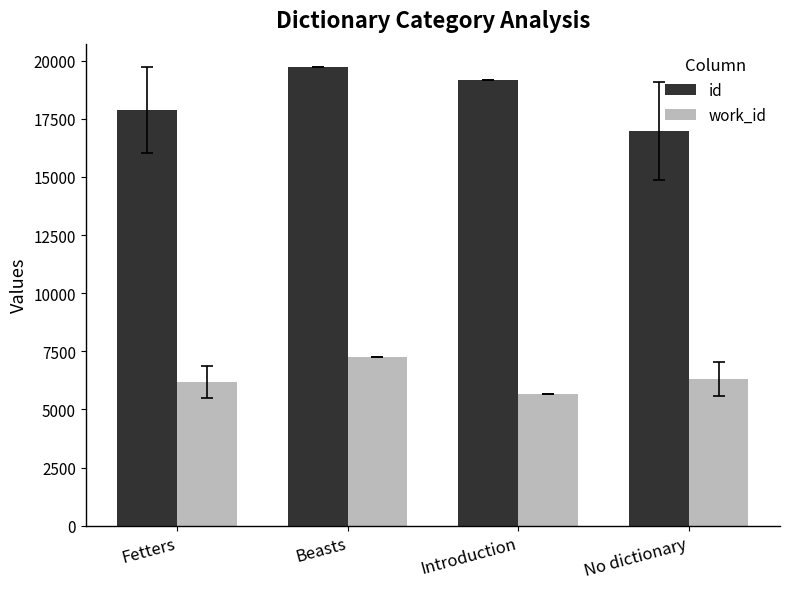

Reading left to right, what are all the values shown in this chart?

id: Fetters=17880.3	Beasts=19747.0	Introduction=19154.0	No dictionary=16966.8
work_id: Fetters=6181.3	Beasts=7247.0	Introduction=5658.0	No dictionary=6309.0